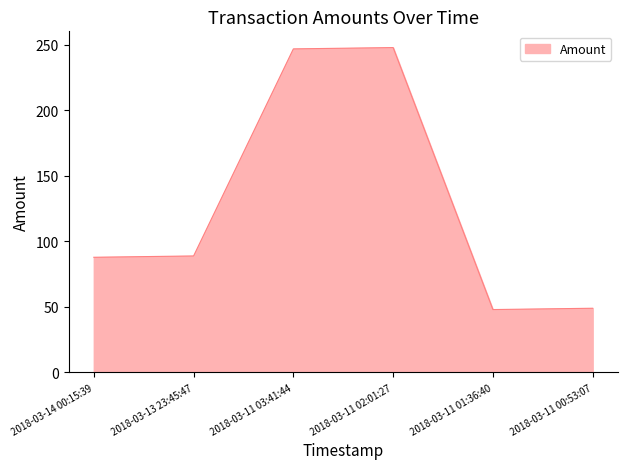

True or false: the data shows 130.9 at 2018-03-11 03:41:44.

False